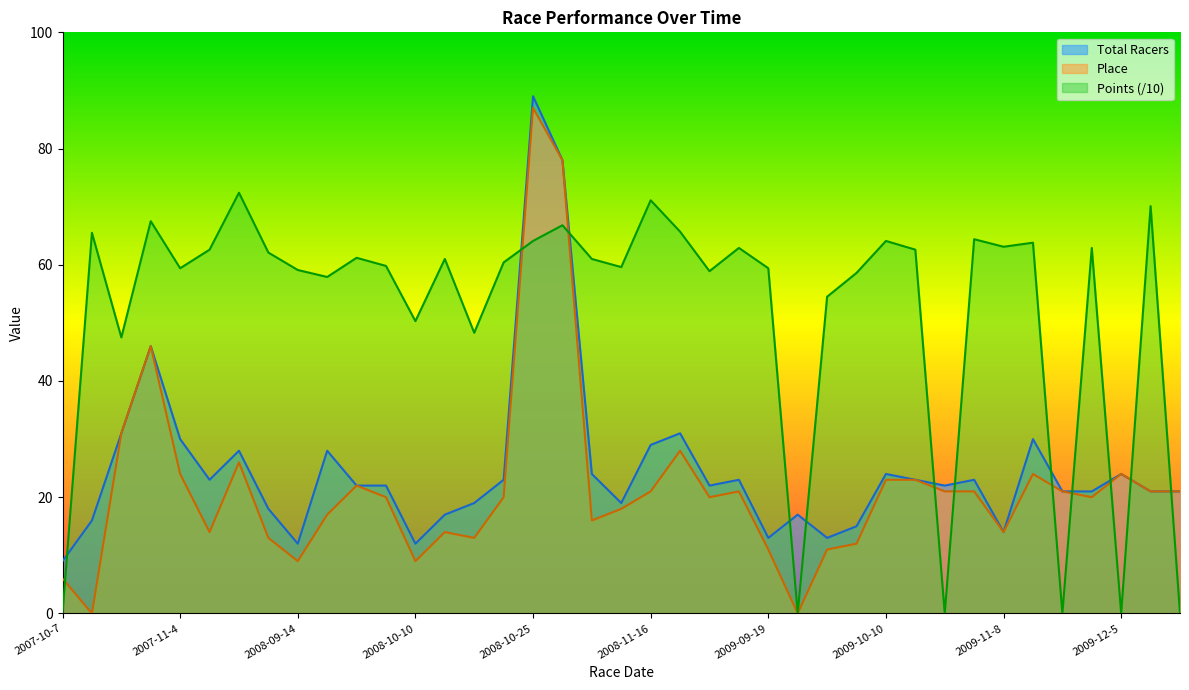

What position from the left is 2008-10-25?

17